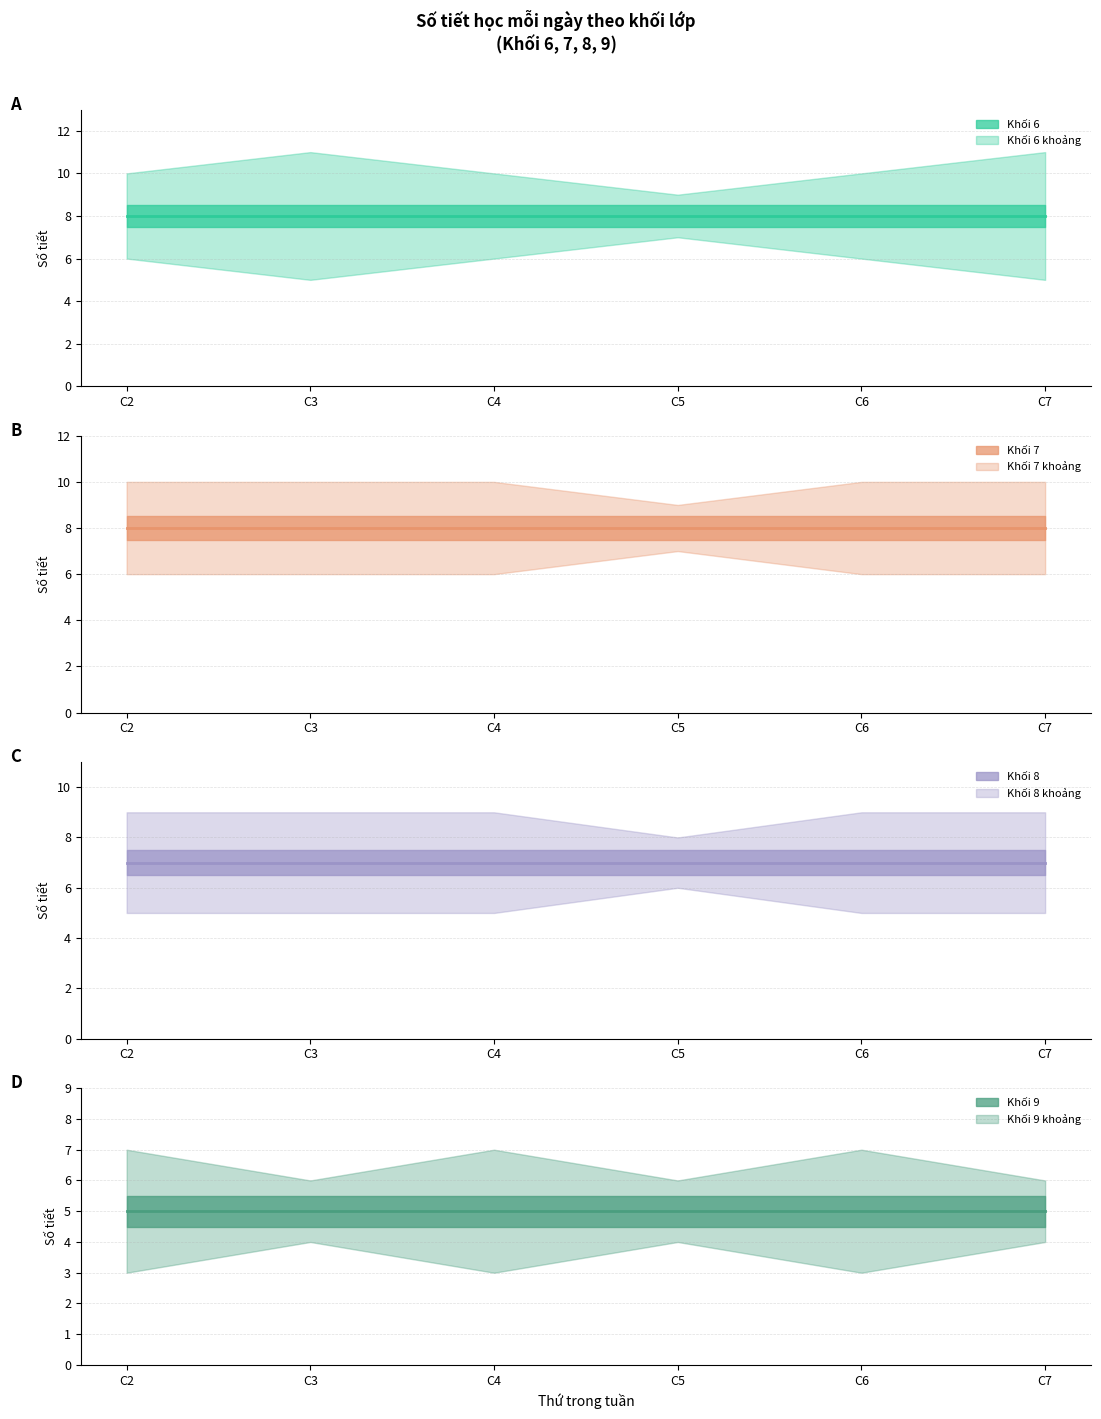

The value of Khối 6 (trung bình) at C2 is 8. True or false?

True